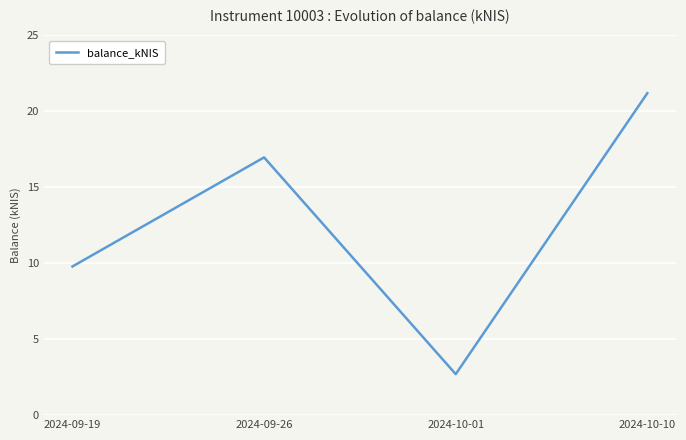

What is the maximum value shown in the chart?

21.2